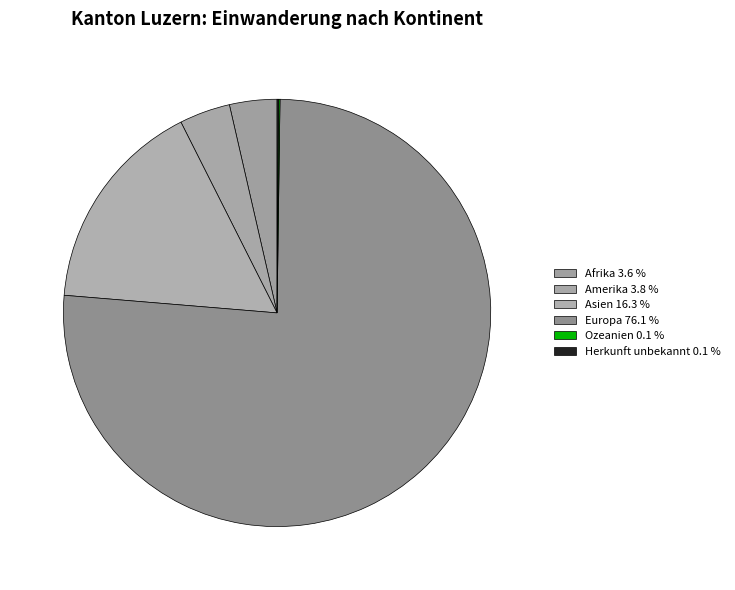

How many slices are in this pie chart?

6